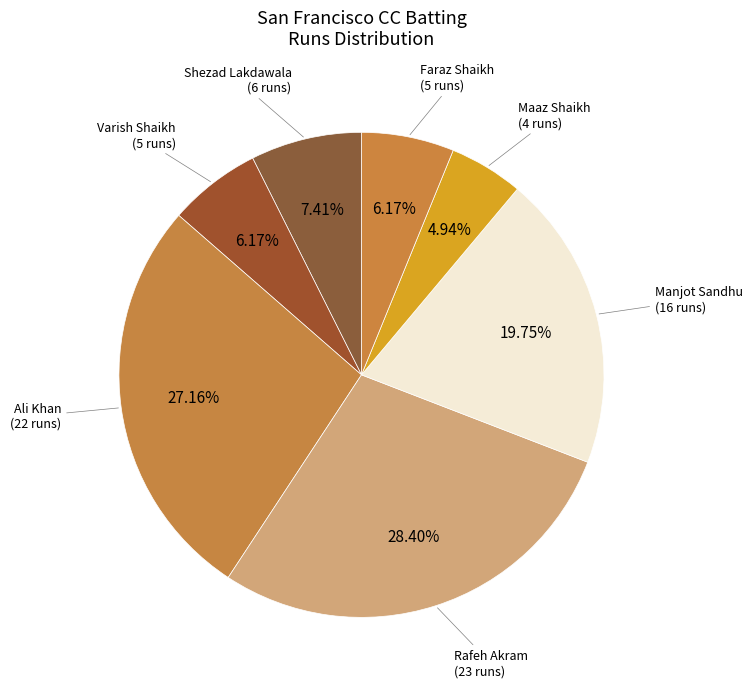

How many segments does this pie chart have?

7